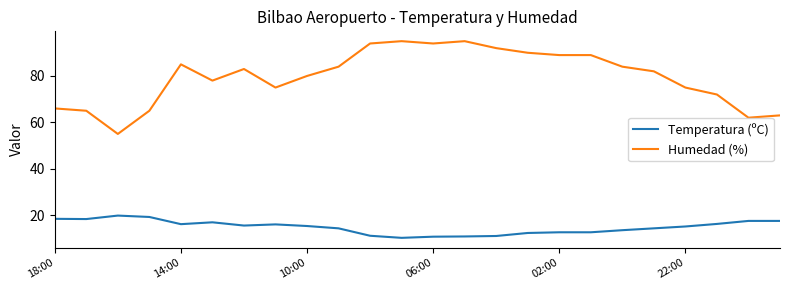

What is the difference between the maximum and minimum values in the Humedad (%) series?

40.0